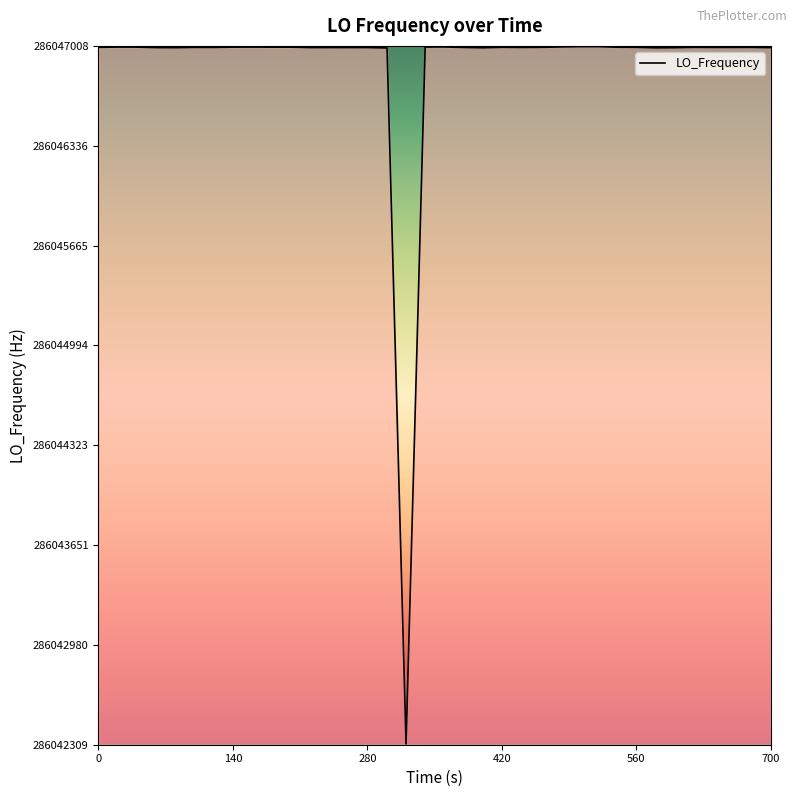

What is the difference between the maximum and minimum values?

4688.6